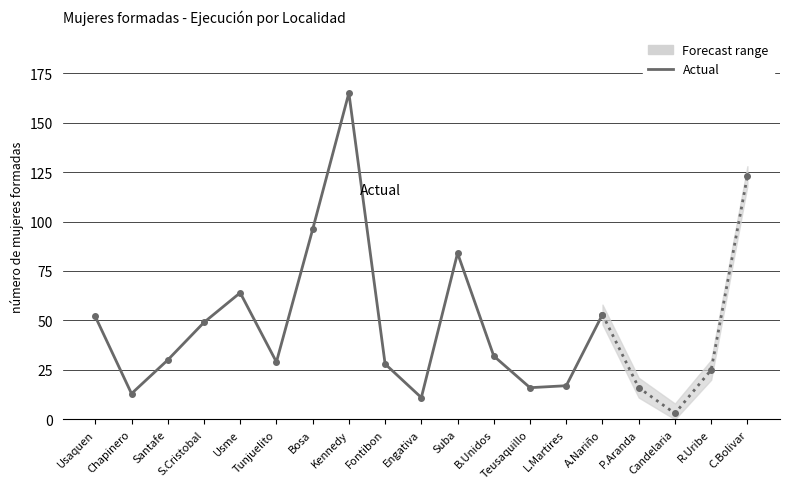

What is the average value?

49